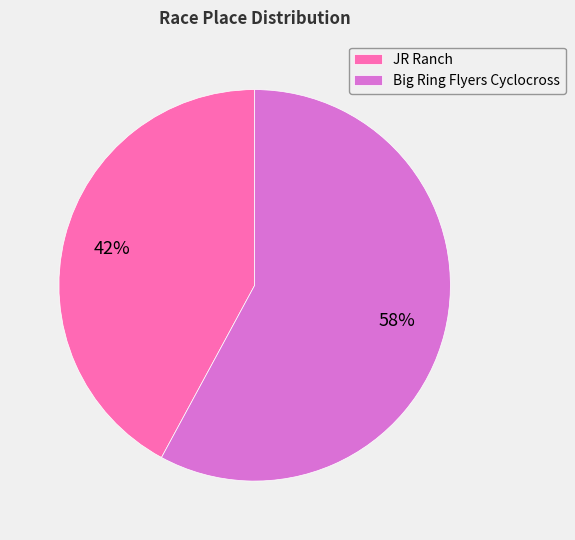

To the nearest percent, what is the combined percentage of JR Ranch and Big Ring Flyers Cyclocross?

100%